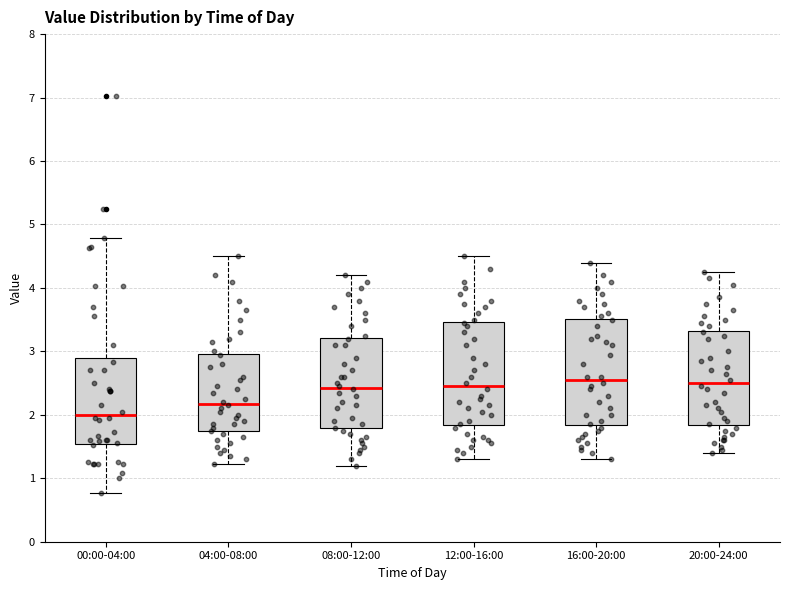

Reading left to right, transcribe this box plot: for each box, give where its median line is, the range the box spans, and where its two whiskers end, as read against the y-axis. The values are not printed on the chart, so give them approximately, as read against the axis.

00:00-04:00: median 2.0, box 1.5 to 2.9, whiskers 0.8 to 4.8
04:00-08:00: median 2.2, box 1.7 to 3.0, whiskers 1.2 to 4.5
08:00-12:00: median 2.4, box 1.8 to 3.2, whiskers 1.2 to 4.2
12:00-16:00: median 2.5, box 1.8 to 3.5, whiskers 1.3 to 4.5
16:00-20:00: median 2.6, box 1.8 to 3.5, whiskers 1.3 to 4.4
20:00-24:00: median 2.5, box 1.8 to 3.3, whiskers 1.4 to 4.3